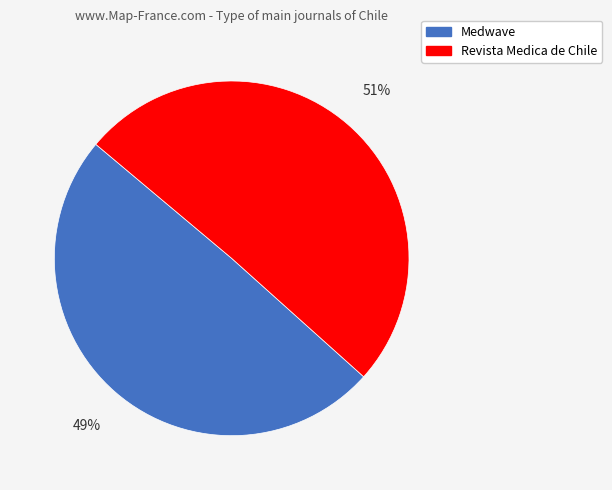

Count the number of slices in the pie.

2